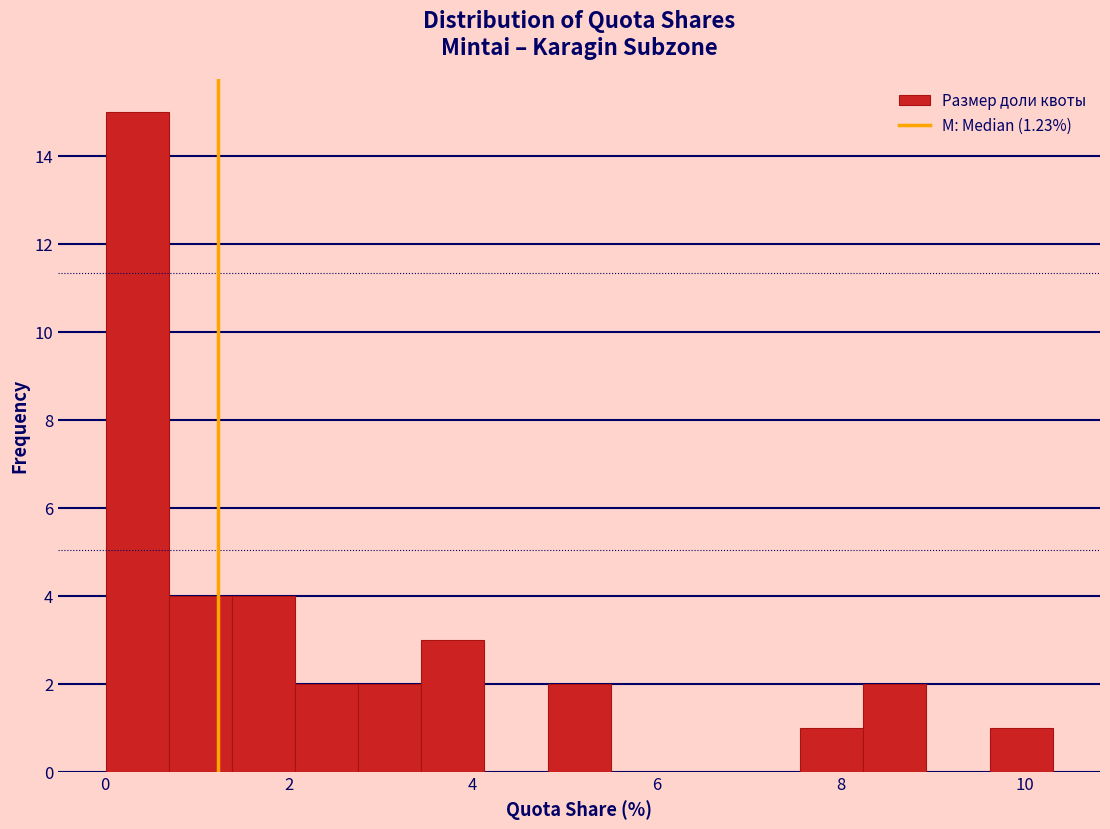

Read against the x-axis, roughly where is the centre of the tallest bar?

0.4